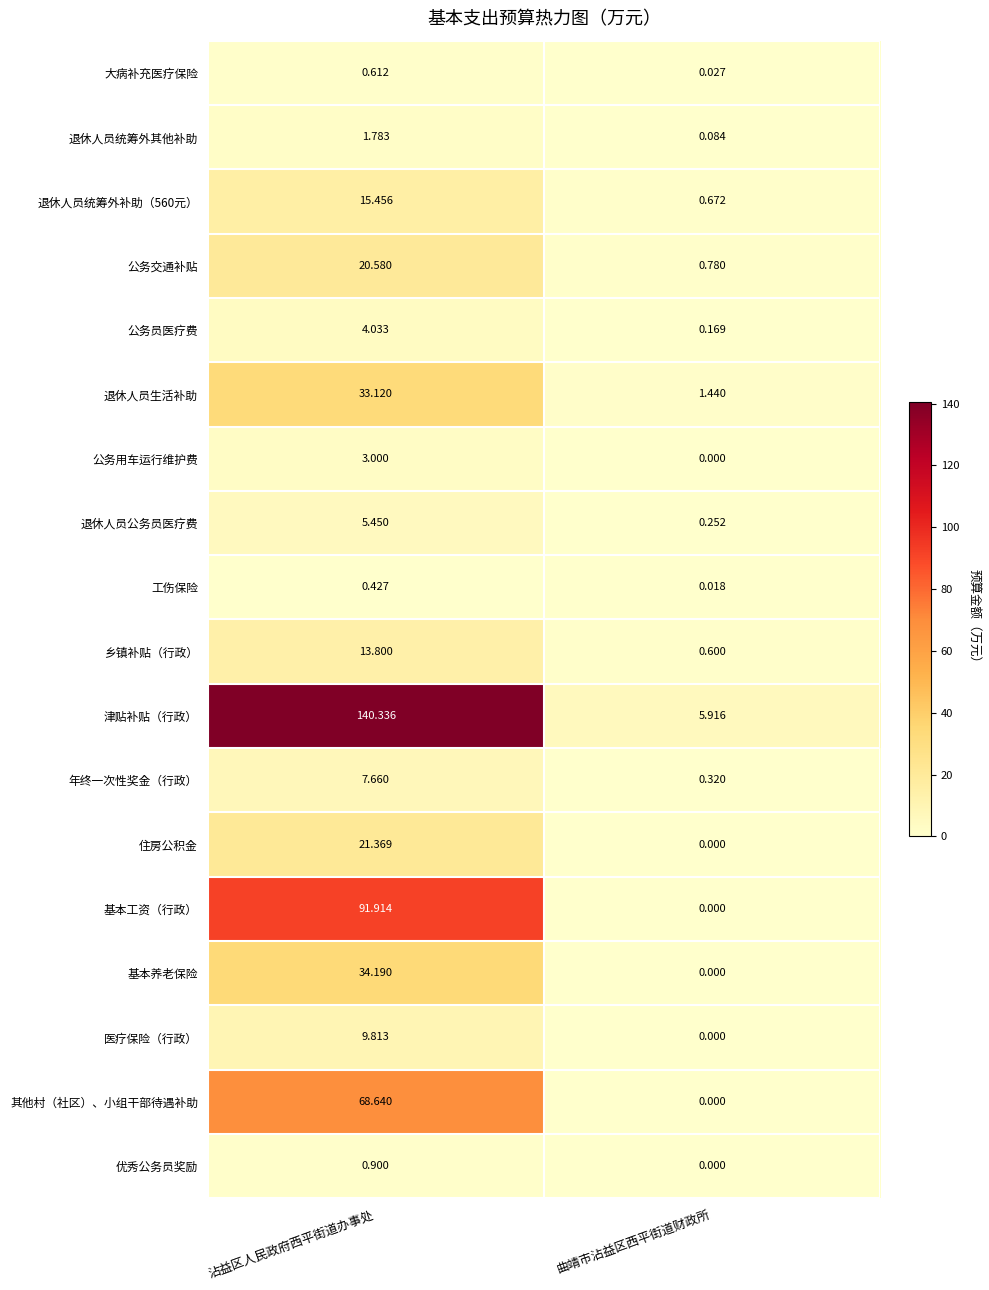

Rank the categories by 公务员医疗费 value from lowest to highest.

曲靖市沾益区西平街道财政所, 沾益区人民政府西平街道办事处